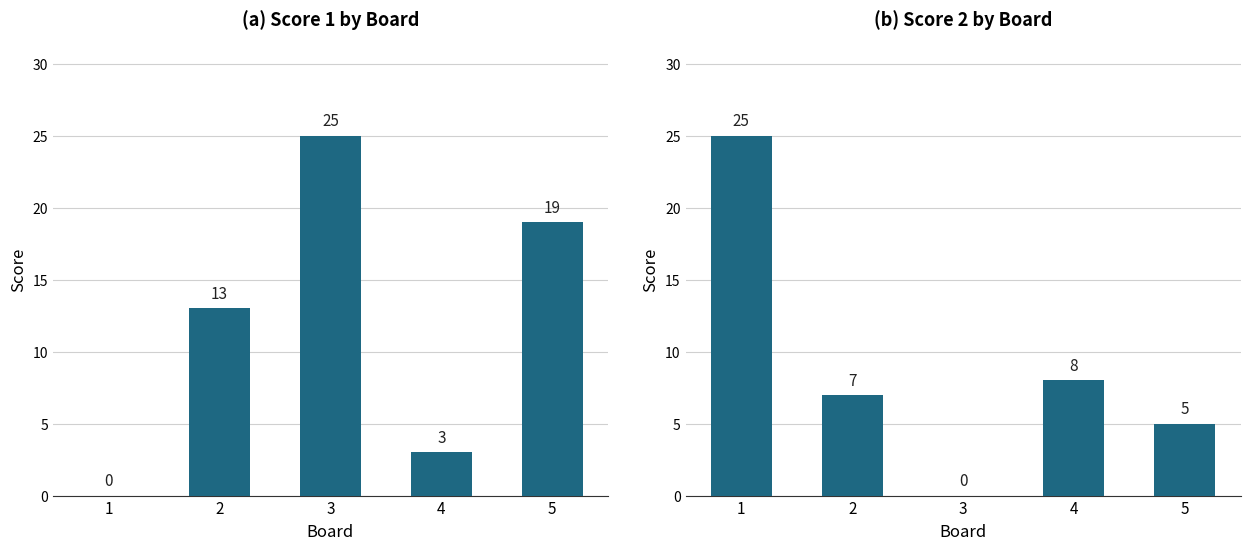

Which series has the largest total across all categories?

Score 1